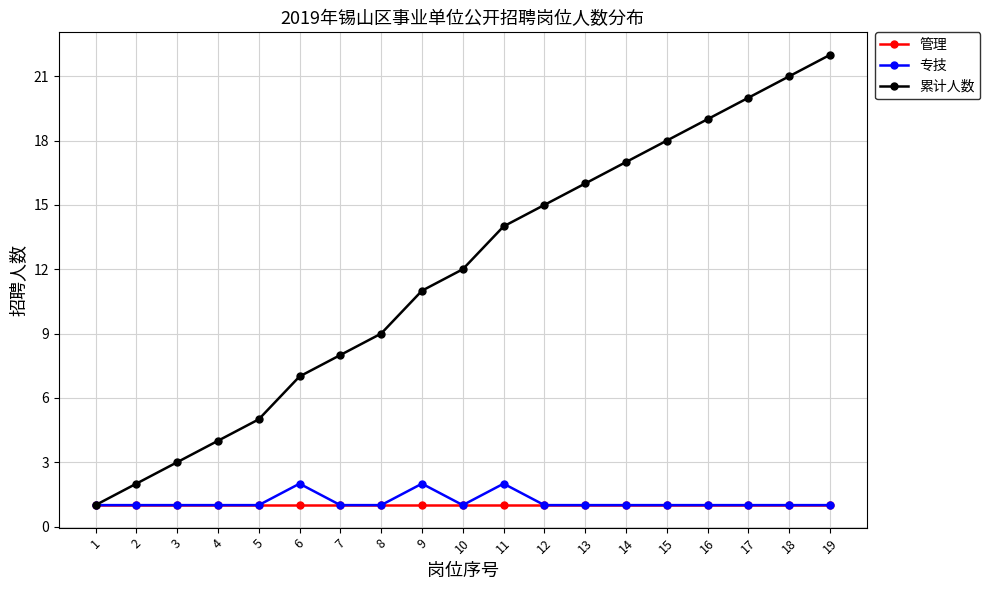

Does the chart have visible grid lines?

Yes